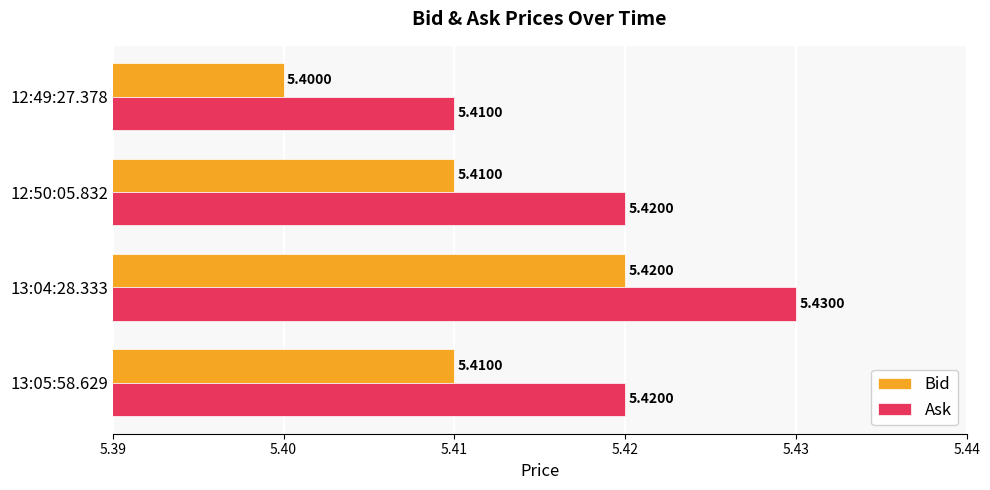

What is the sum of the Bid values at 13:04:28.333 and 12:50:05.832?

10.8